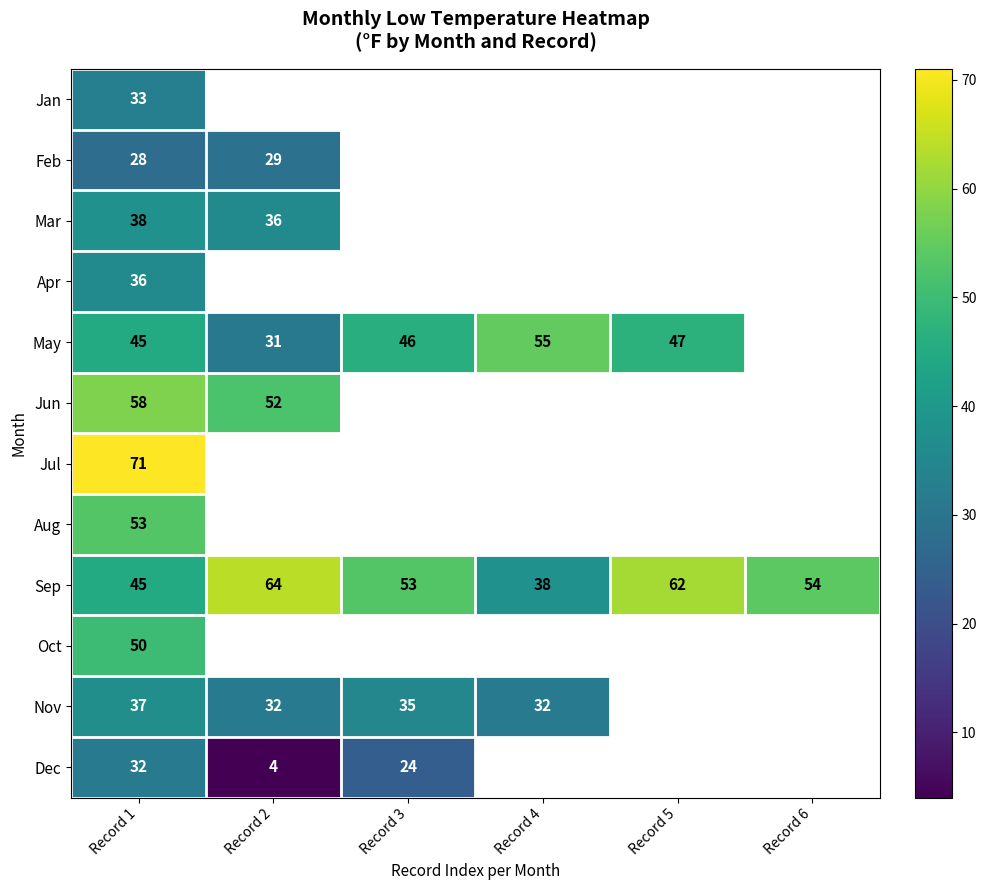

Between Record 3 and Record 1, which is larger?

Record 1